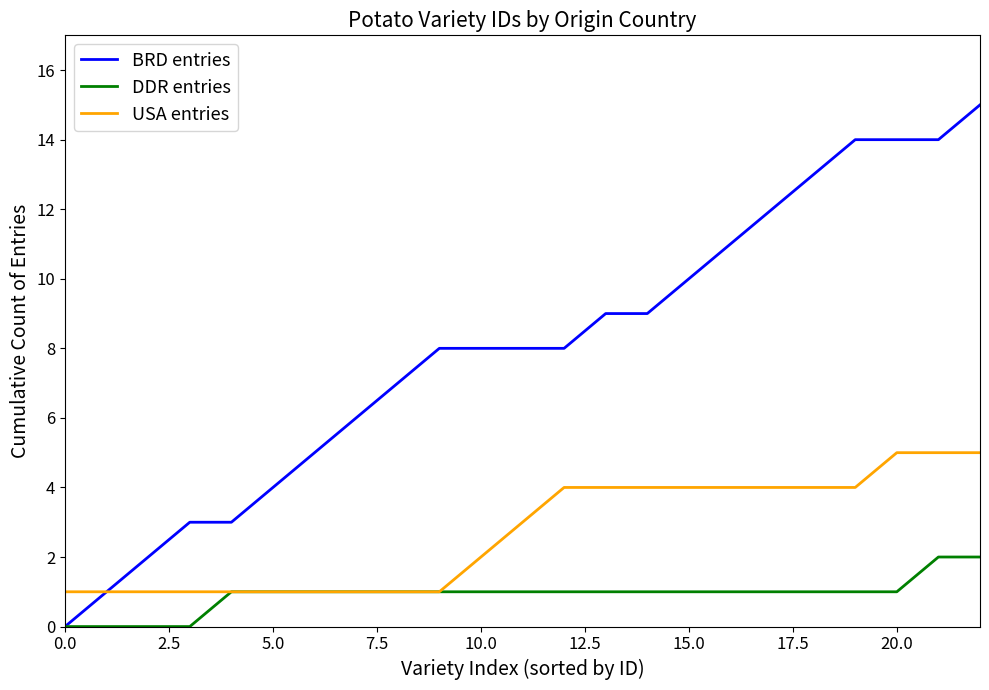

List the series in order of their peak value, lowest first.

DDR entries, USA entries, BRD entries